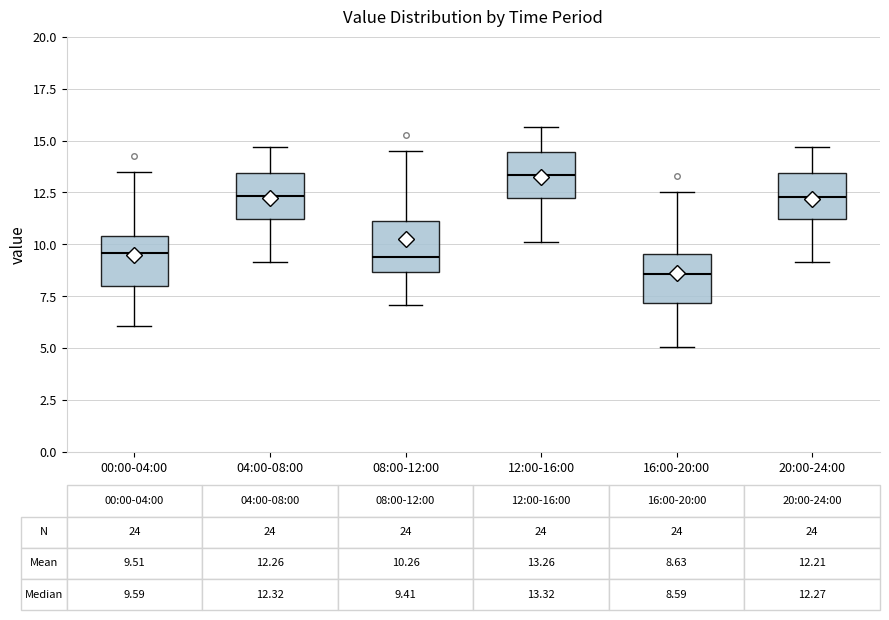

Which box's median line is the lowest?

16:00-20:00